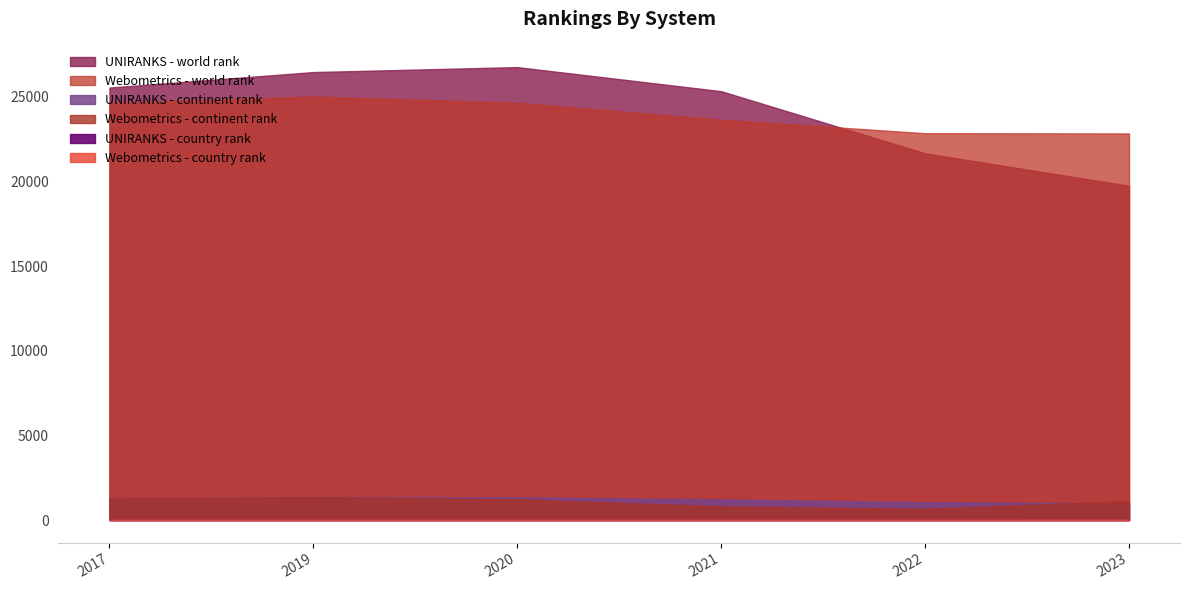

Between 2017 and 2019, which is larger?

2019